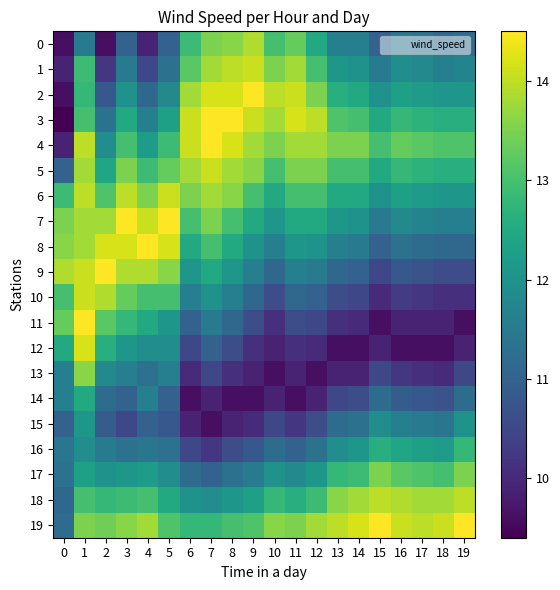

How many data points does each series have?

20